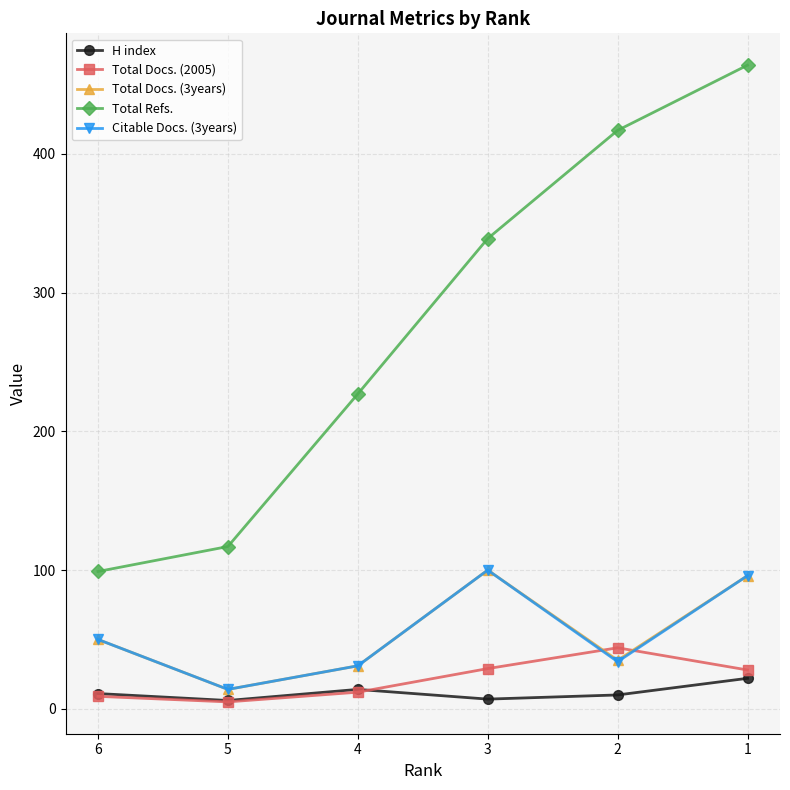

How many times do Total Docs. (2005) and Citable Docs. (3years) cross each other?

2